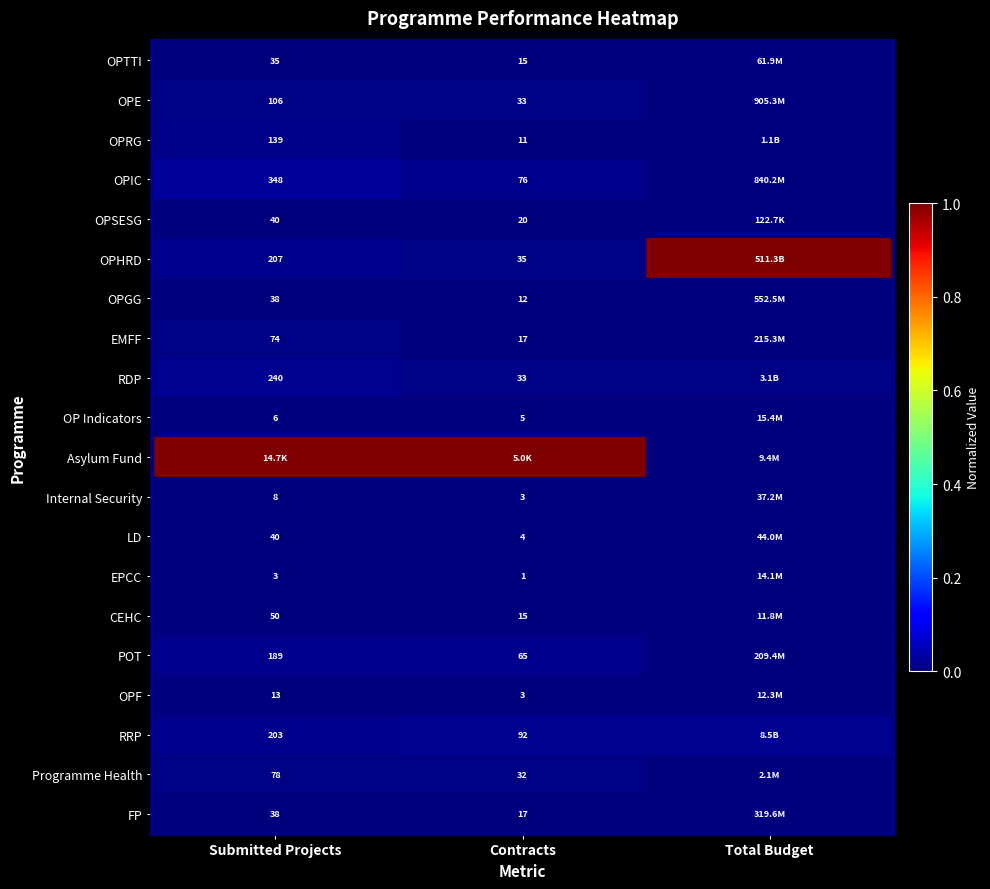

Is the value of OPTTI at Submitted Projects greater than the value of RDP at Contracts?

Yes